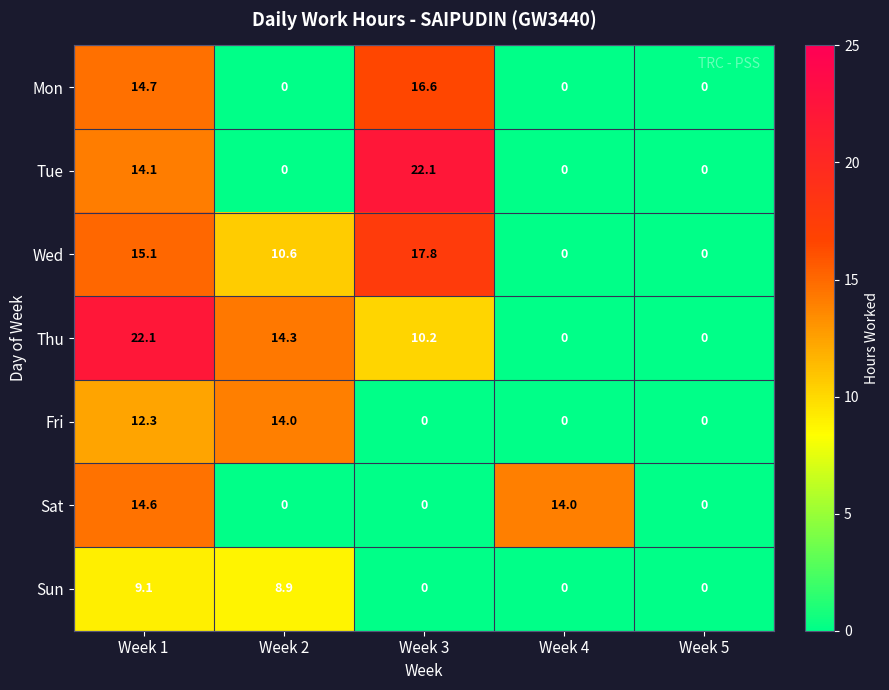

What is the difference between the highest and lowest values at Week 2?

14.3